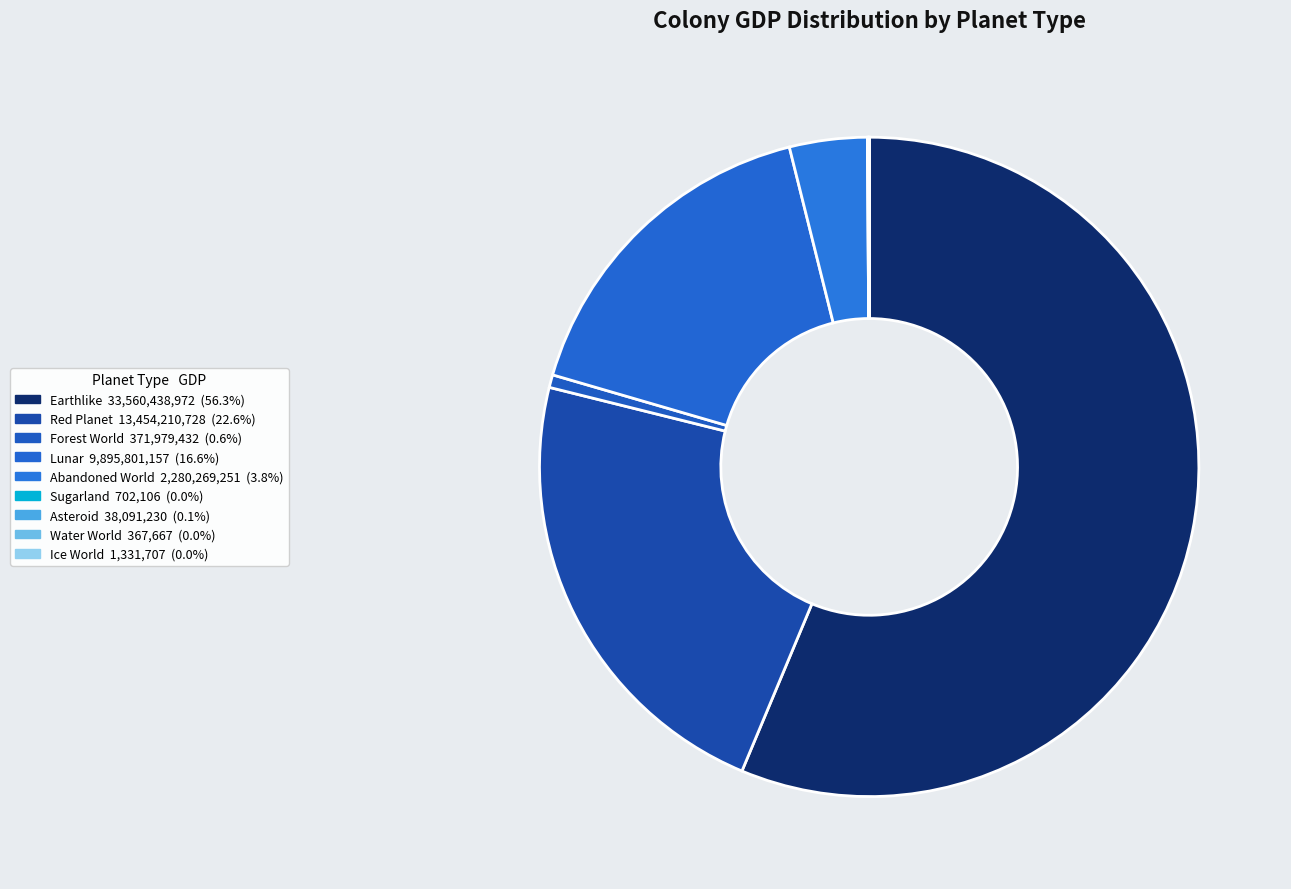

What percentage is NOT represented by Ice World?

100.0%